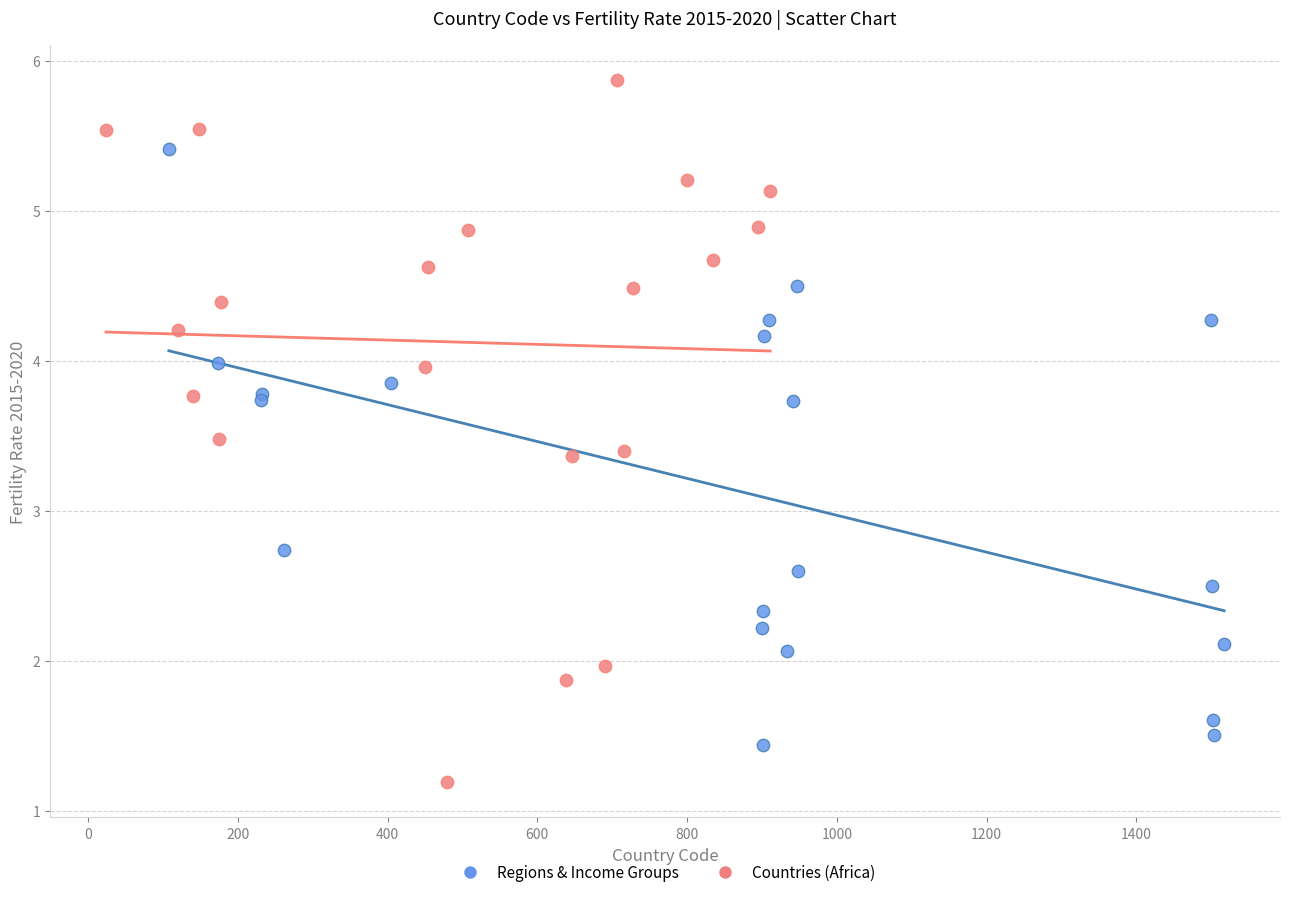

Which series has the largest Y range (max minus min)?

Countries (Africa)